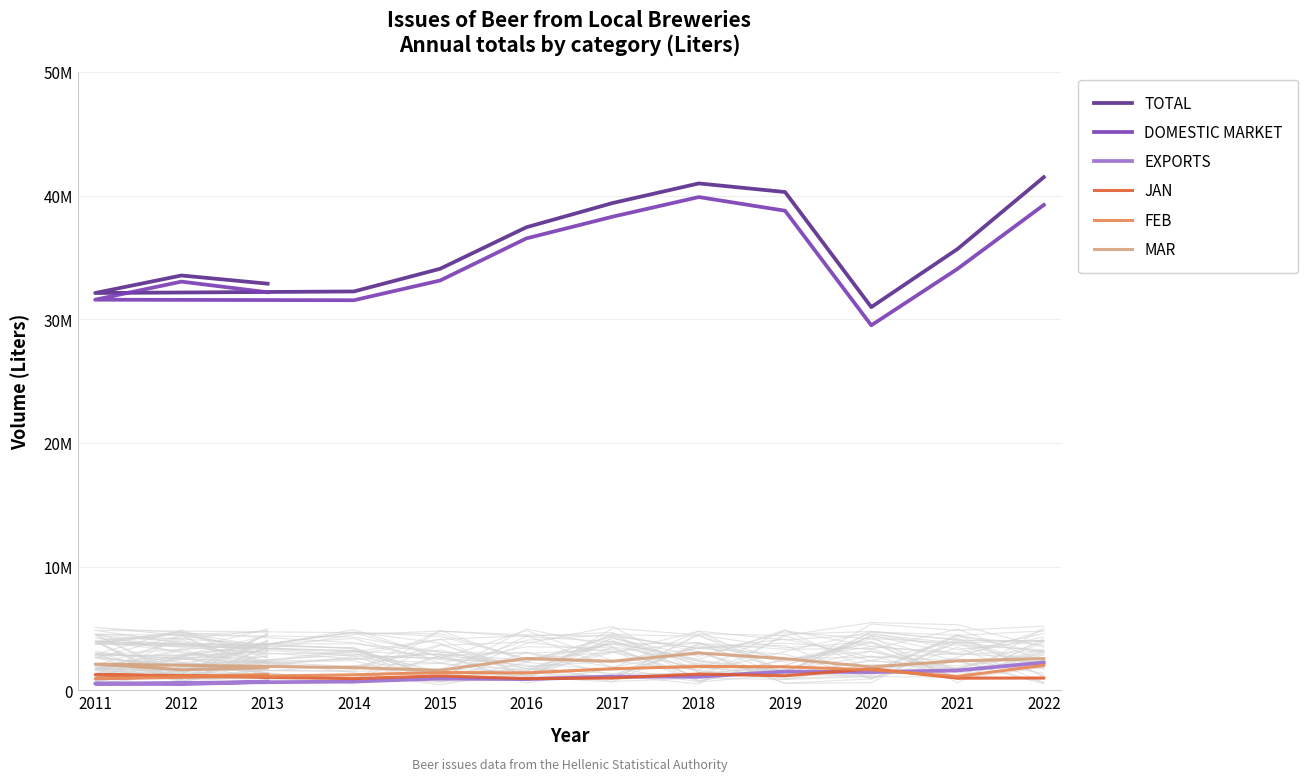

True or false: JAN and MAR intersect in this chart.

False